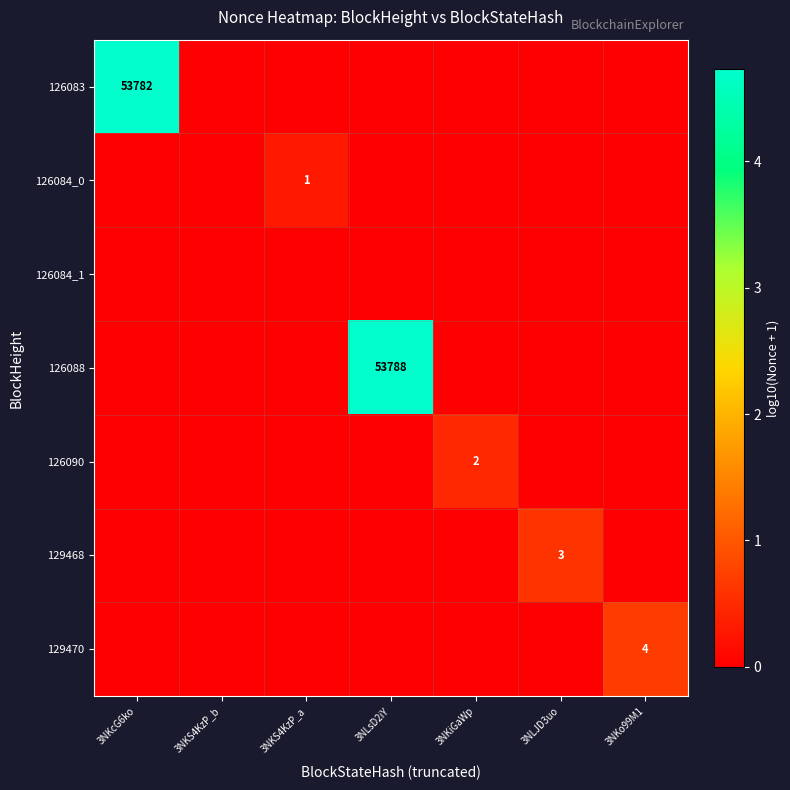

How many data points in 126090 are above 0?

1